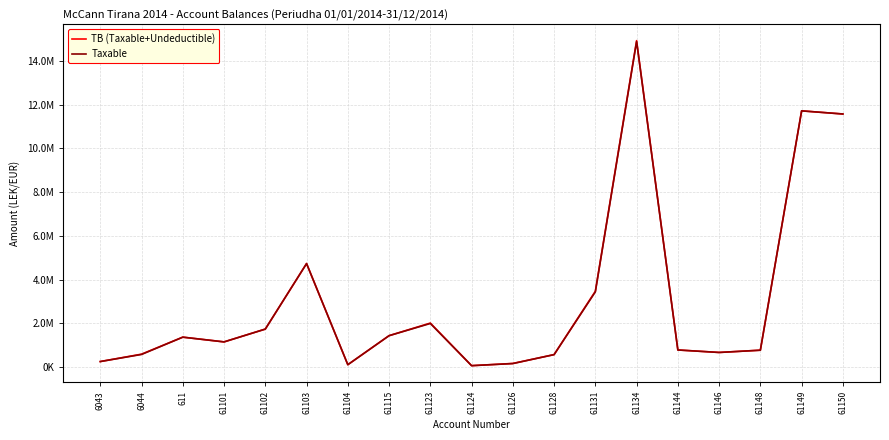

What are all the series names shown in the legend?

TB (Taxable+Undeductible), Taxable